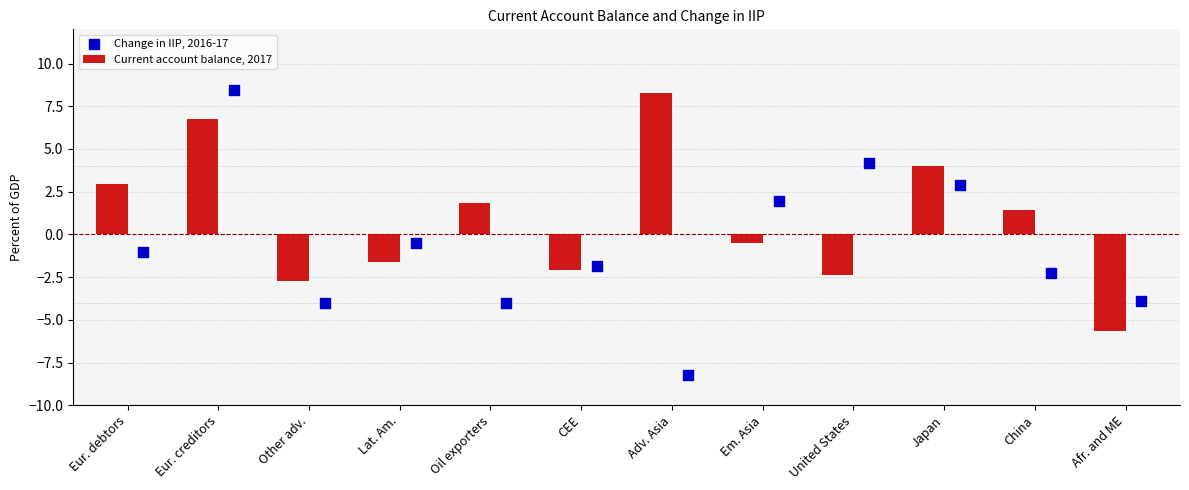

At which label does Current account balance, 2017 reach its minimum?

Afr. and ME